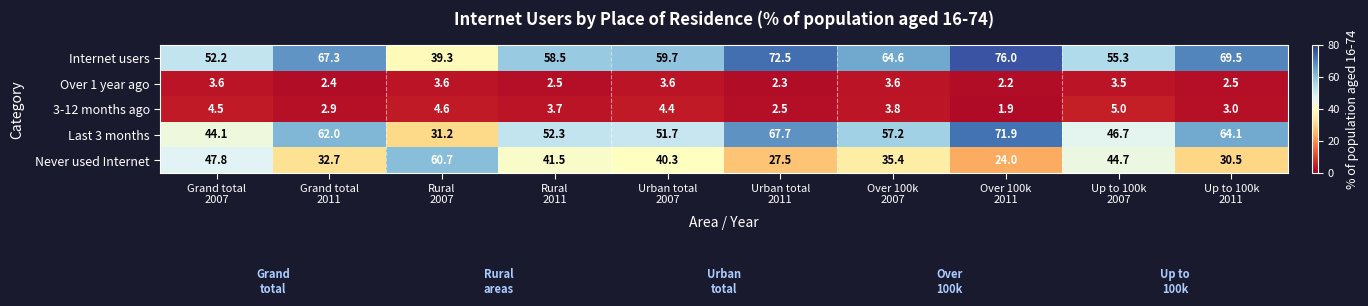

Which series has the largest total across all categories?

Internet users